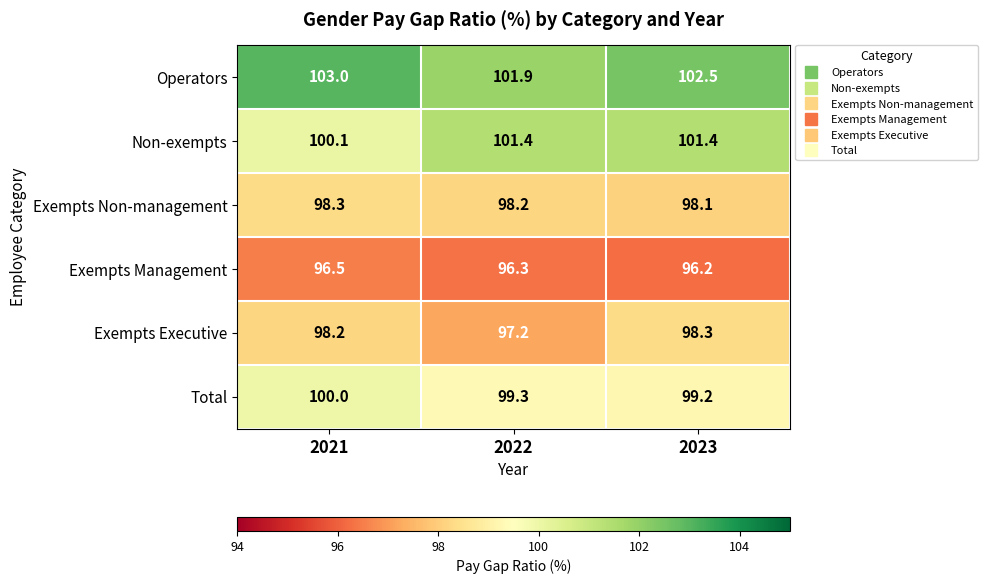

Which series has the largest range (max minus min)?

Non-exempts